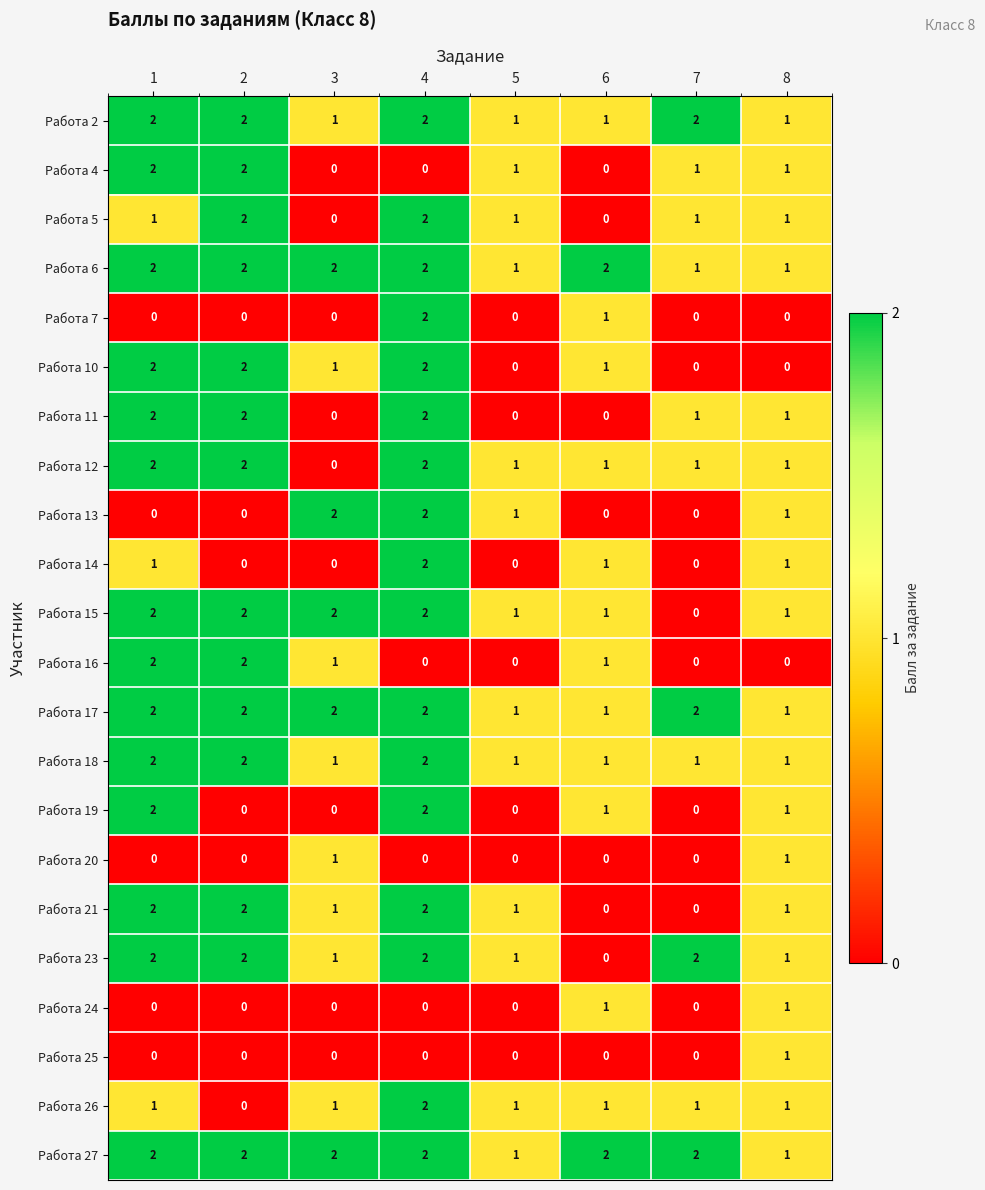

Is the value of Работа 18 at 7 greater than the value of Работа 14 at 2?

Yes